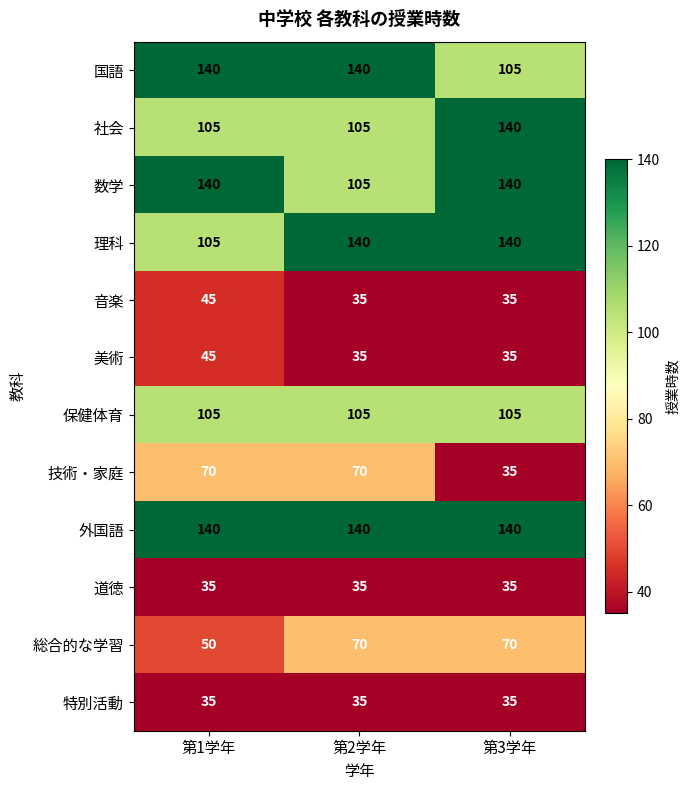

At how many categories does at least one series exceed 117?

3